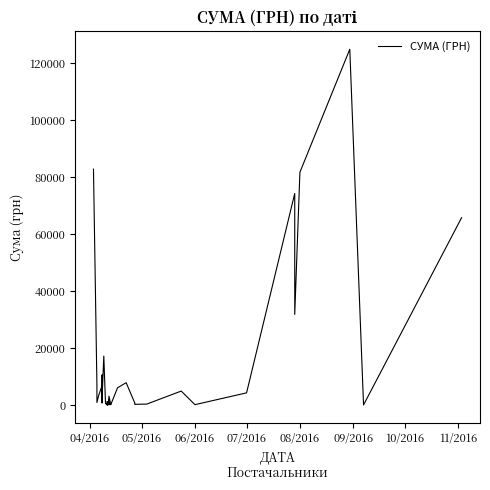

What is the difference between the maximum and minimum values?

124867.4